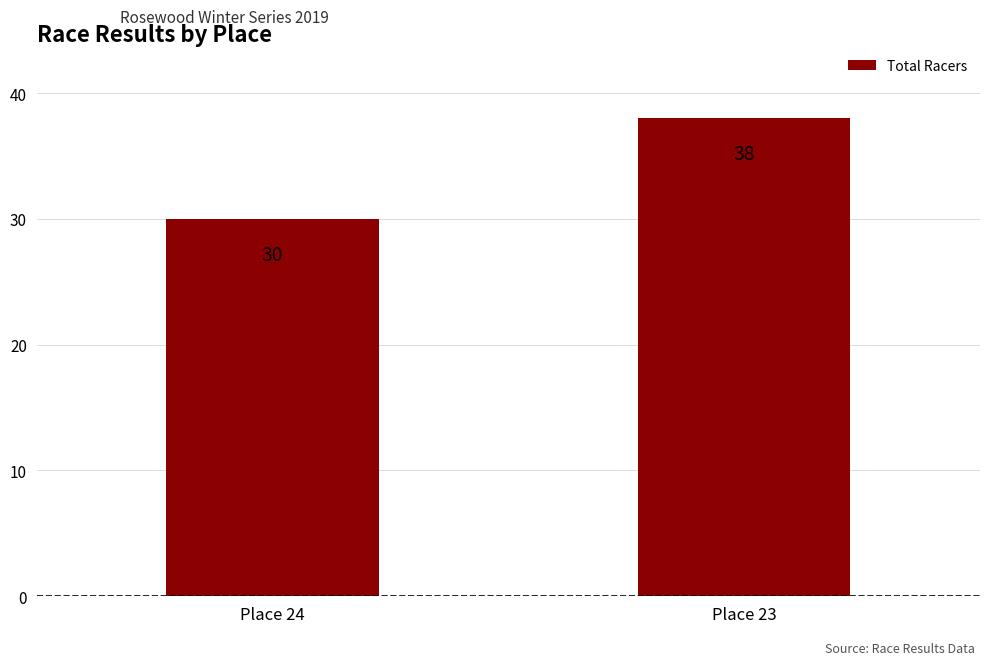

The chart shows a value of 38 at Place 23. True or false?

True